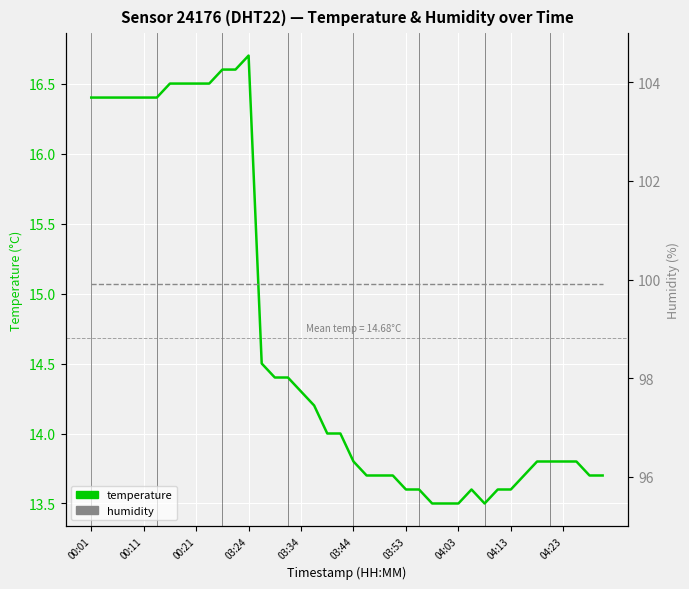

What is the sum of all humidity values?

3996.0